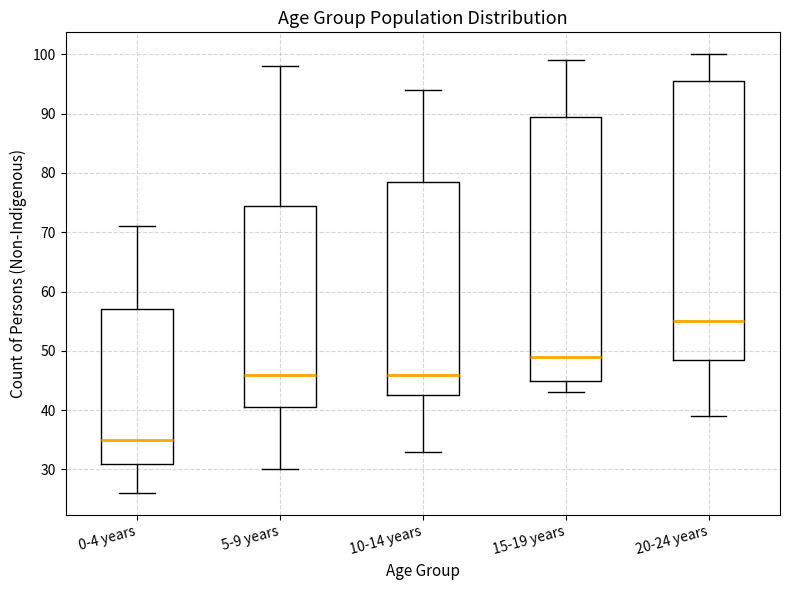

Which box is the tallest, from its lower edge to its upper edge?

20-24 years